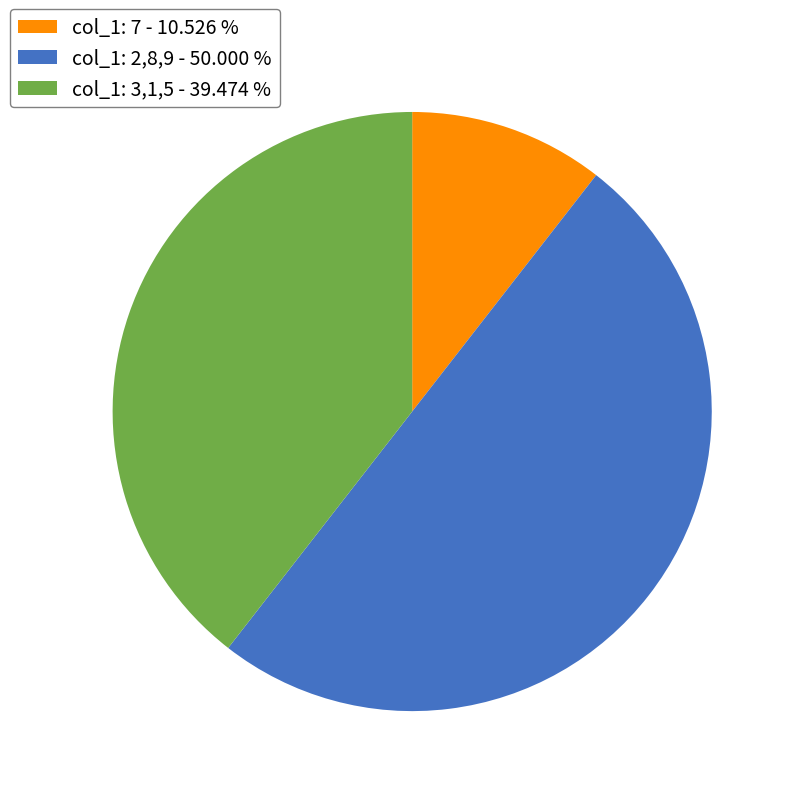

How many slices are in this pie chart?

3